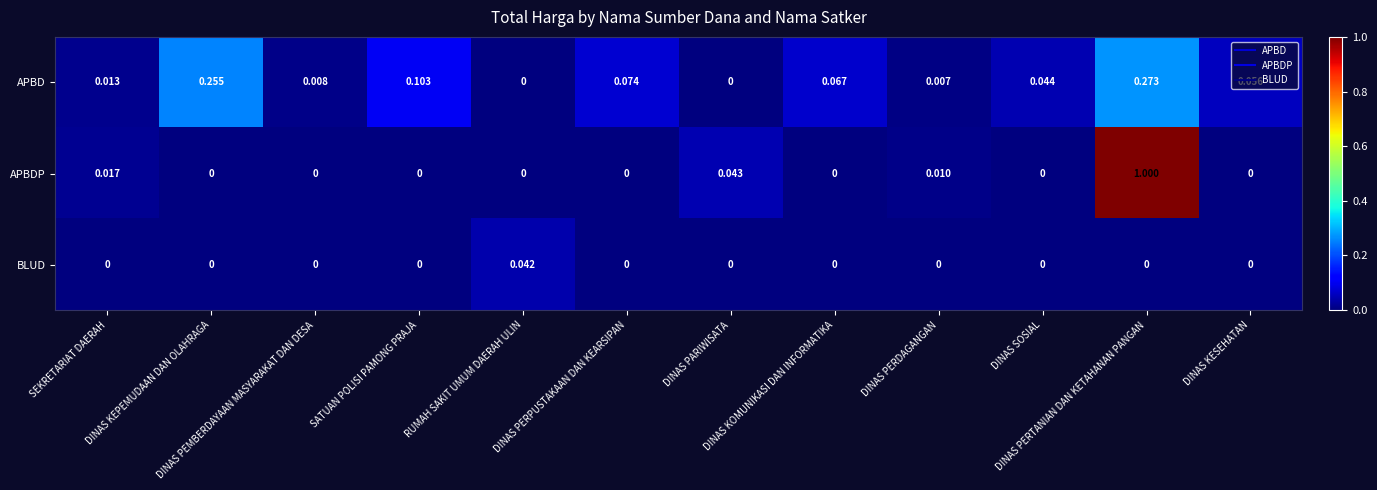

Which series has the largest range (max minus min)?

APBDP